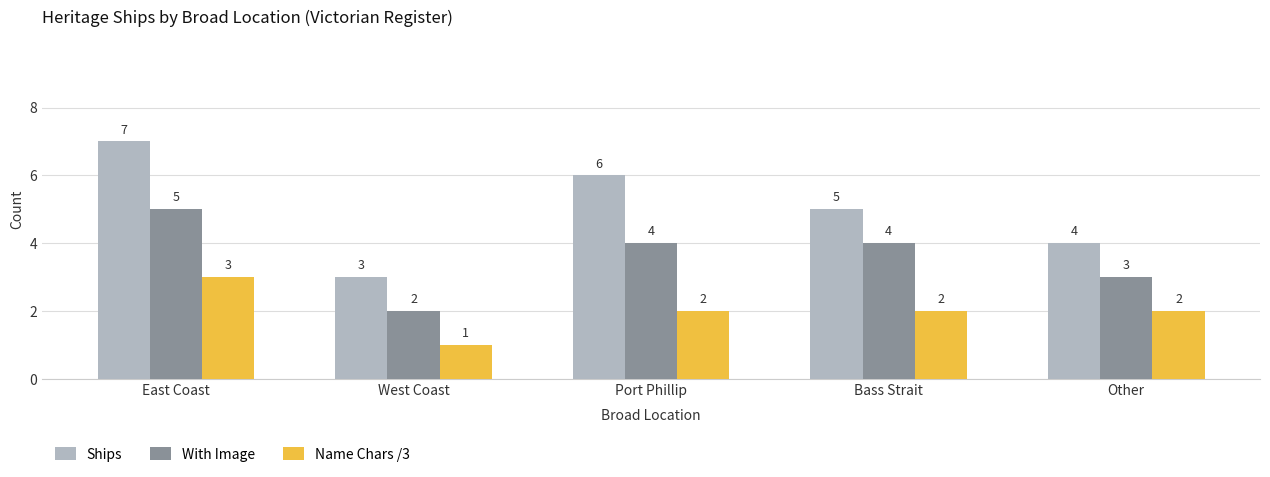

Does the chart contain any negative values?

No